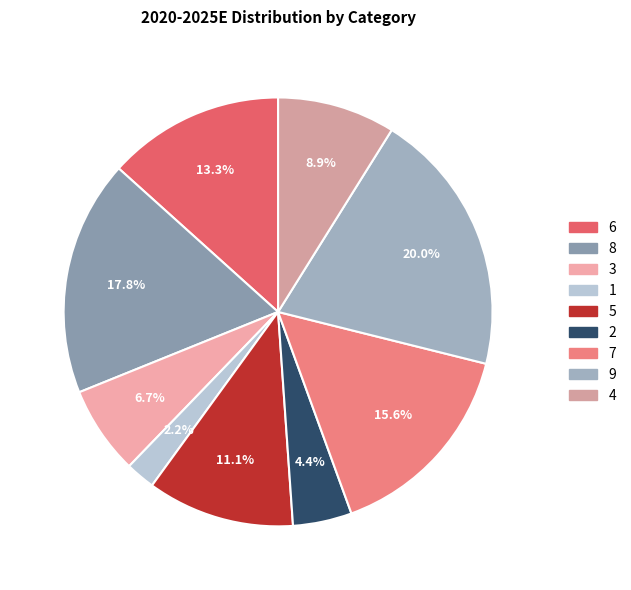

To the nearest percent, what is the combined percentage of 6 and 4?

22%